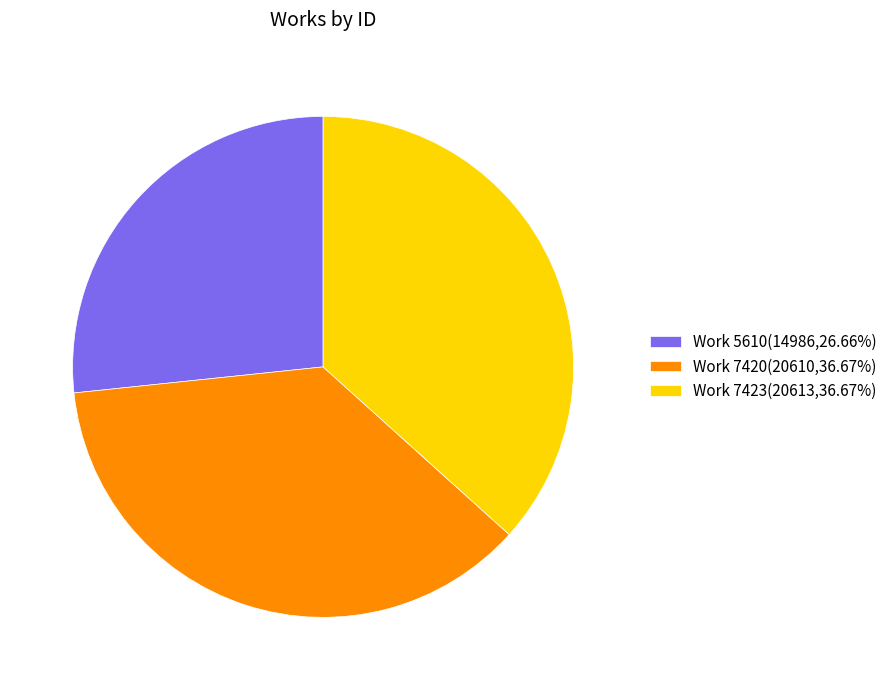

Approximately how many times larger is the value at Work 7420(20610,36.67%) compared to Work 5610(14986,26.66%)?

1.4